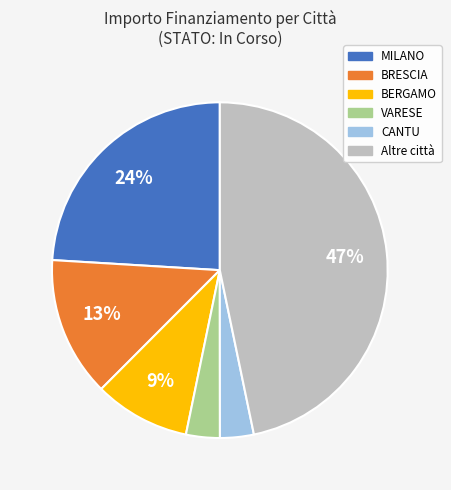

Does any single category account for the majority?

No